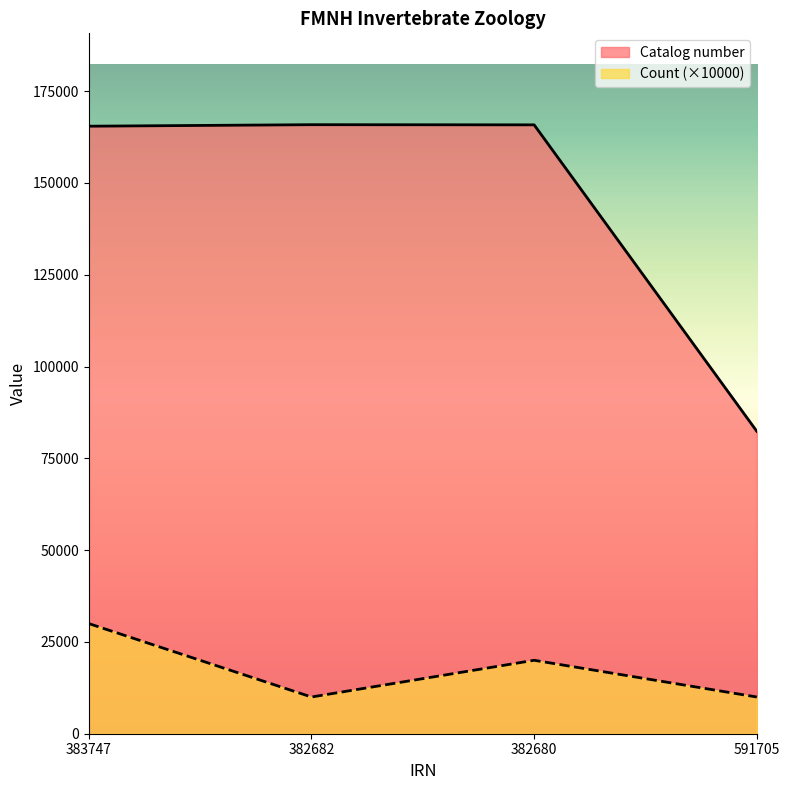

At which category does Count reach its first local peak?

382680